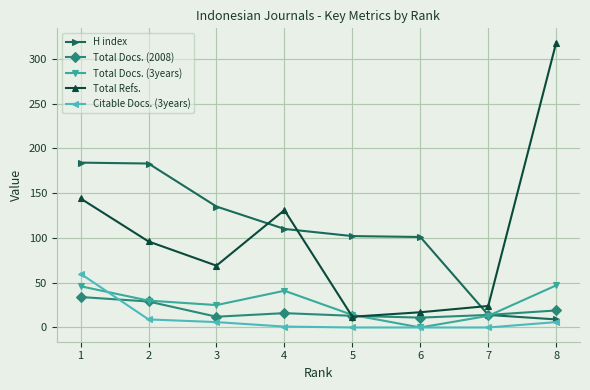

At how many categories does at least one series exceed 81?

7